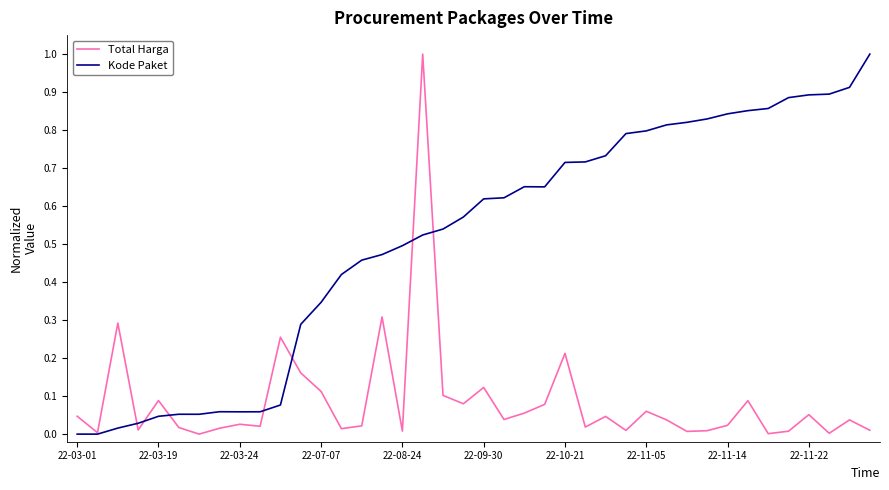

True or false: Total Harga has more than 0 points higher than both neighbors.

True